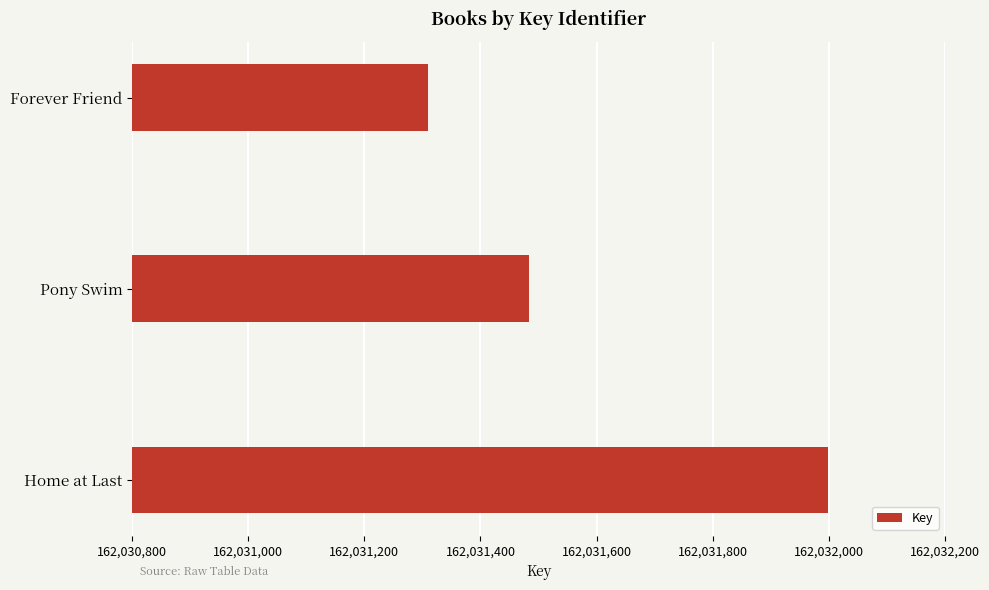

What is the approximate value at Forever Friend?

162031309